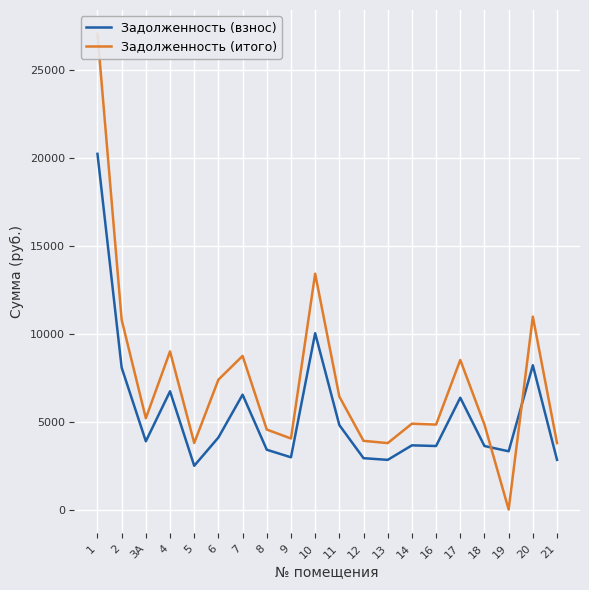

Rank the series at 19 from lowest to highest value.

Задолженность (итого), Задолженность (взнос)